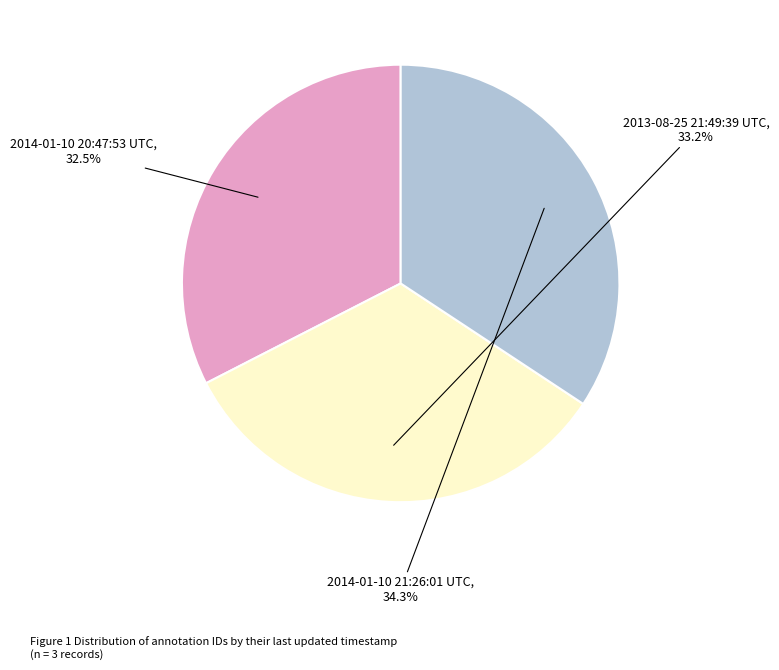

Is there a majority slice in this chart?

No